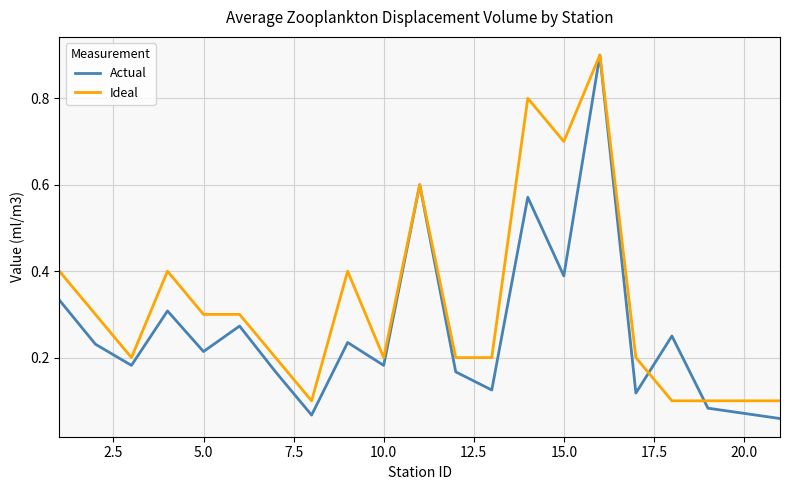

List the series in order of their overall mean, lowest first.

Actual, Ideal